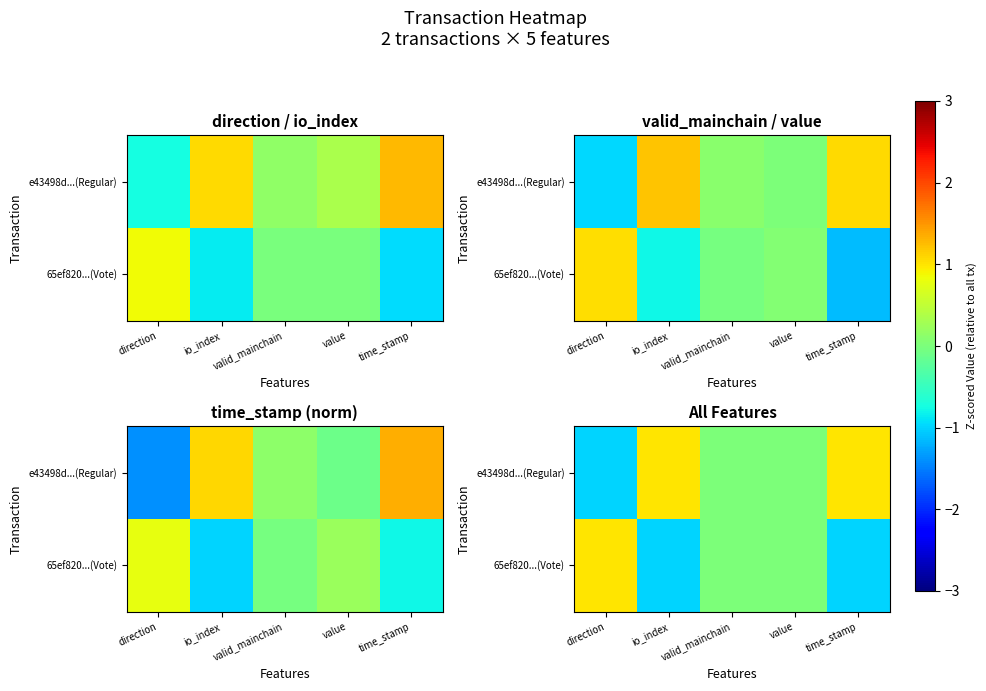

Which series changed the most between direction and io_index?

e43498d...(Regular)